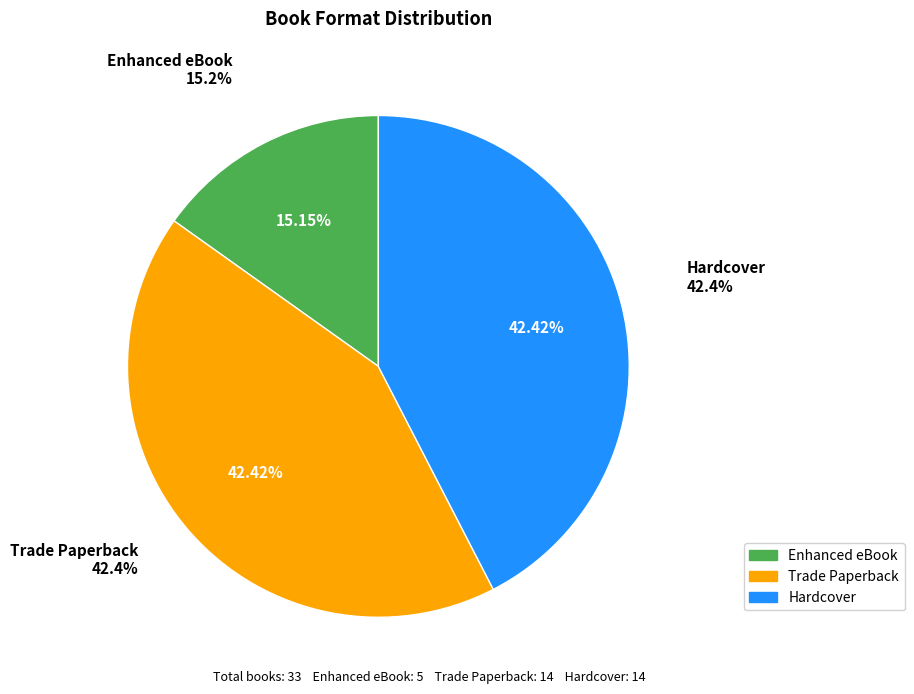

True or false: Enhanced eBook accounts for 20% of the total.

False